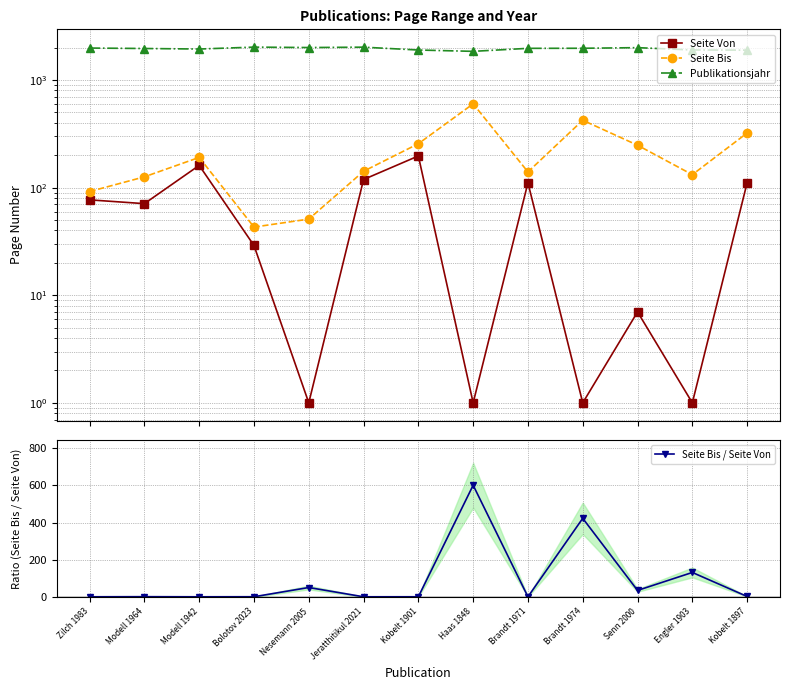

What is the difference between the Seite Von values at Senn 2000 and Modell 1942?

154.0